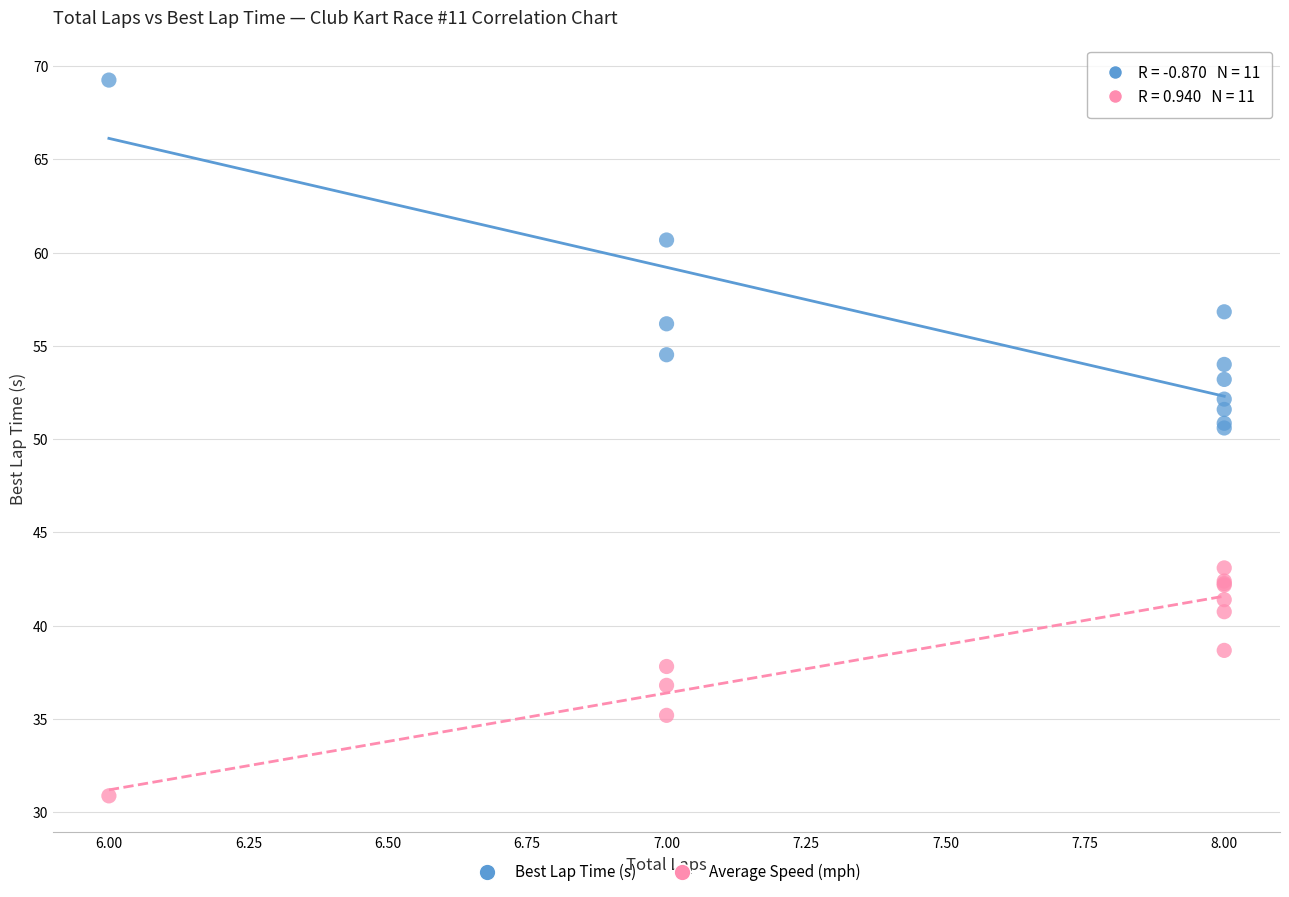

Which series has the widest spread of Y values?

Best Lap Time (s)